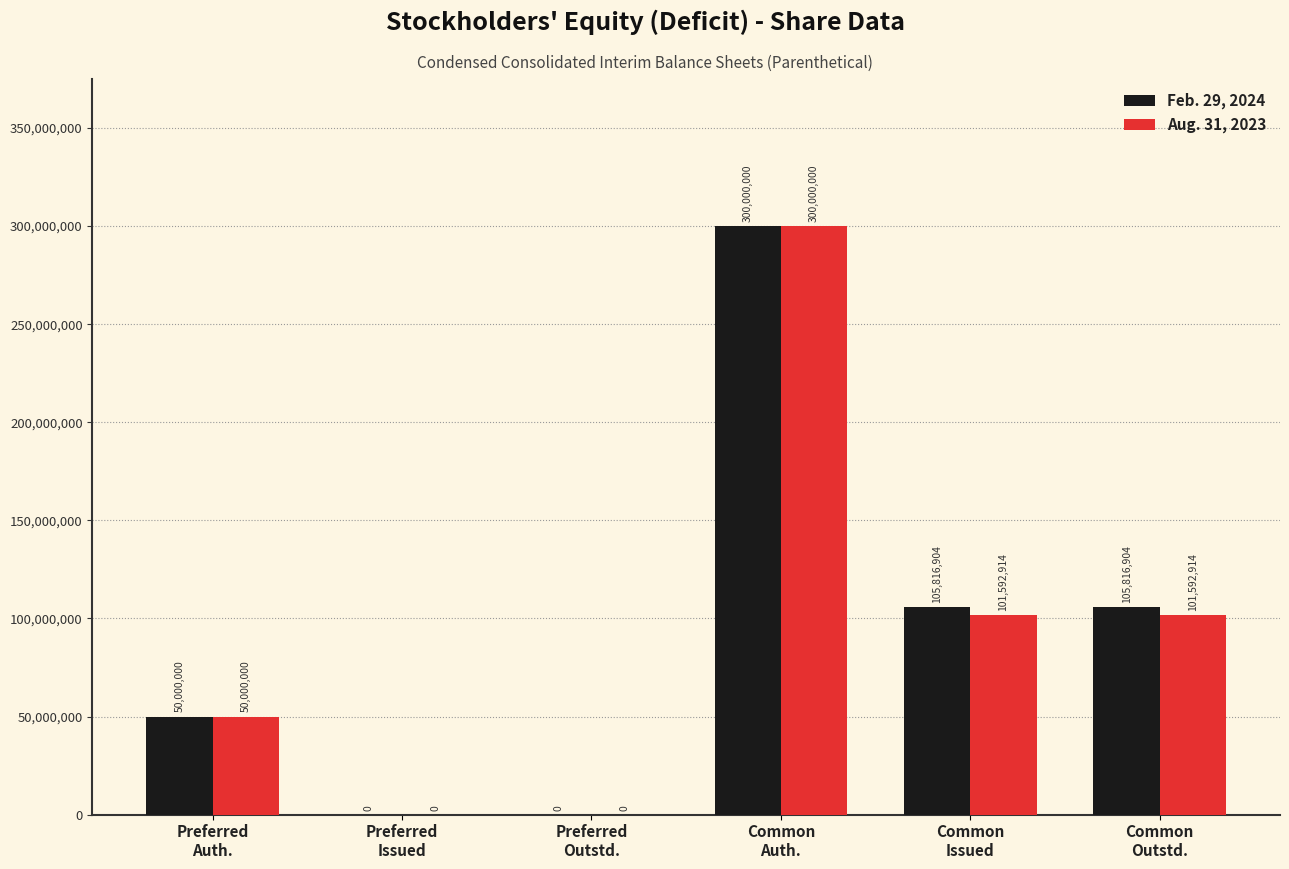

Which series has the largest total across all categories?

Feb. 29, 2024